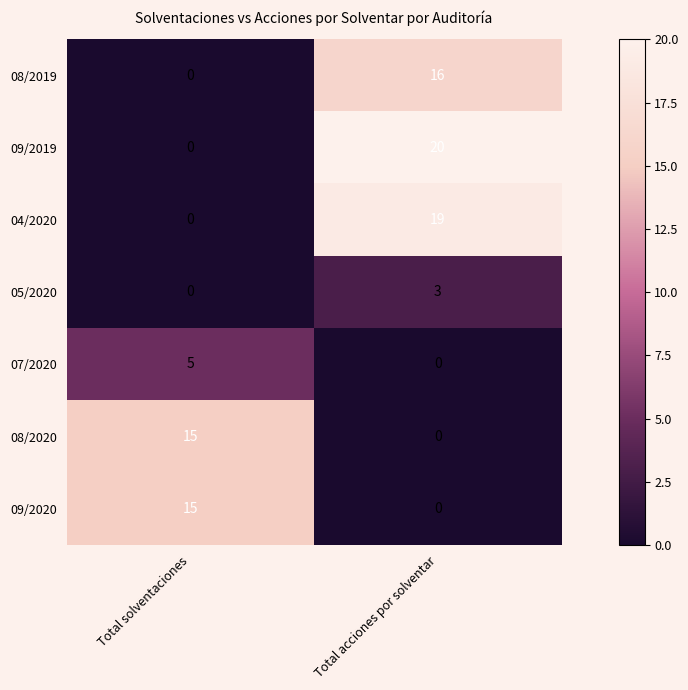

Rank the categories by 09/2019 value from highest to lowest.

Total acciones por solventar, Total solventaciones